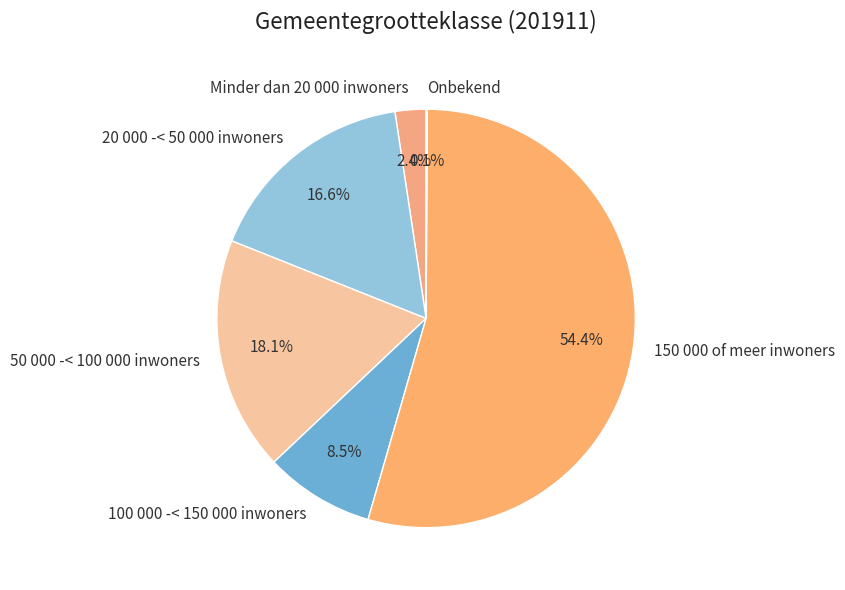

Which category has the biggest portion of the pie?

150 000 of meer inwoners